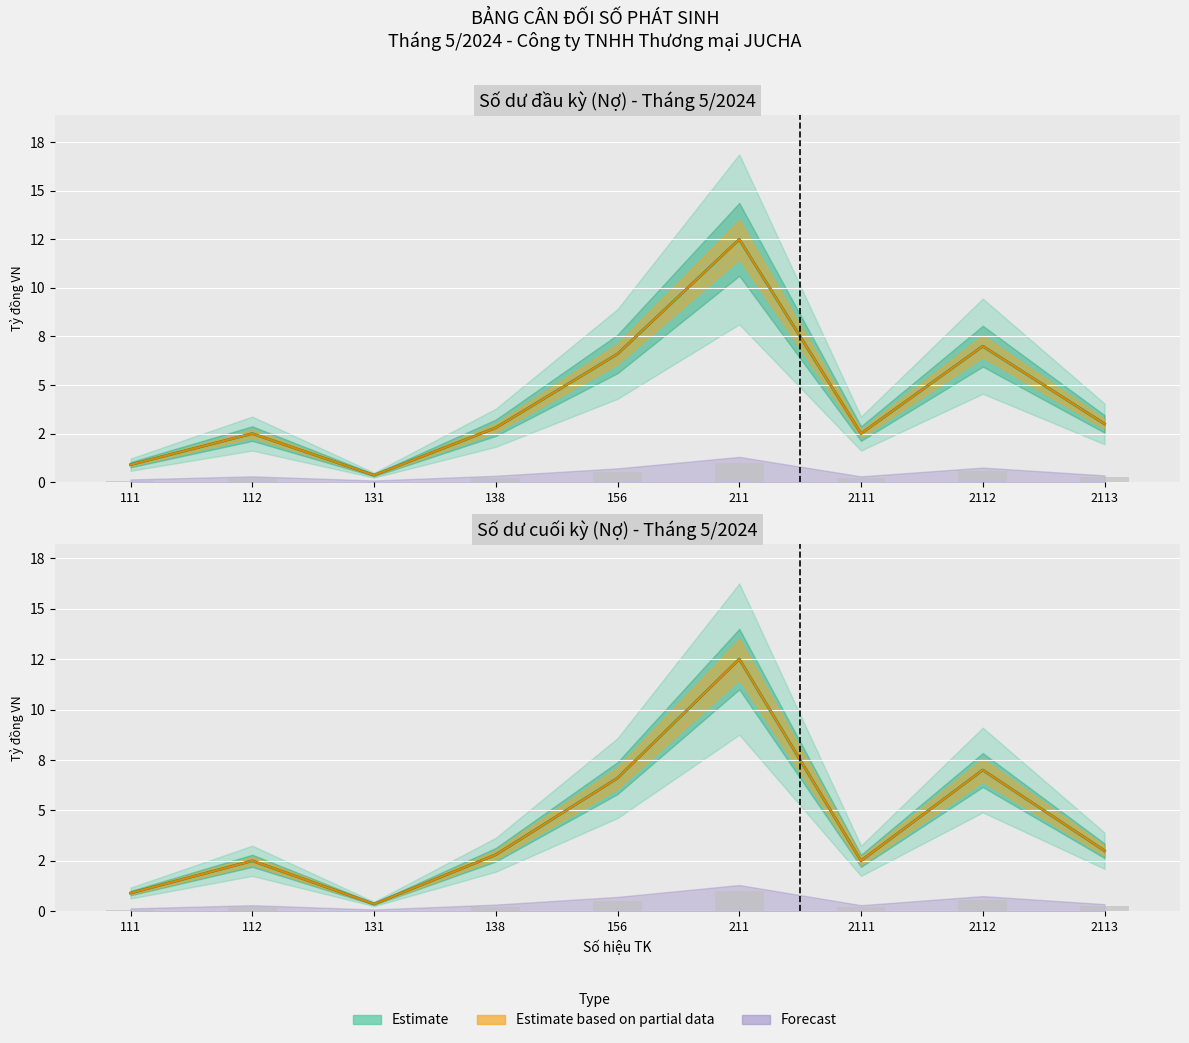

Which series changed the most between 138 and 2111?

Số dư đầu kỳ (Nợ)